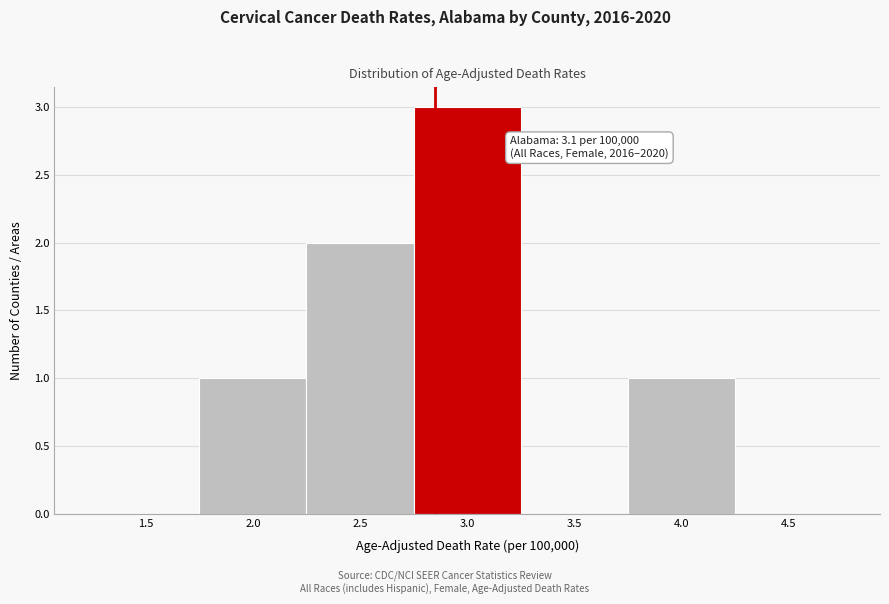

Reading left to right, list all the values displayed in this chart.

1.5=0	2.0=1	2.5=2	3.0=3	3.5=0	4.0=1	4.5=0